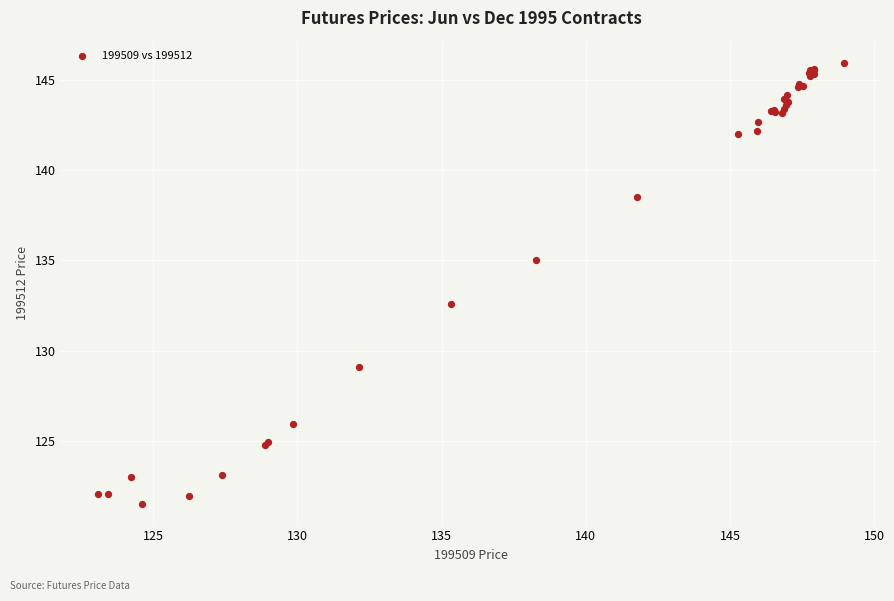

What Y value in the scatter plot is closest to 133?

132.6